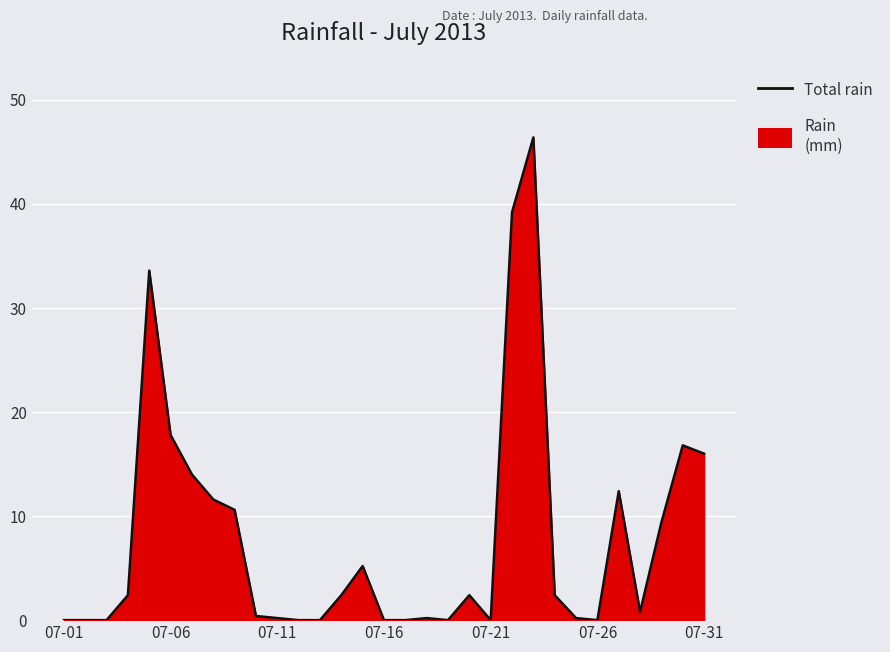

What is the maximum value shown in the chart?

46.4